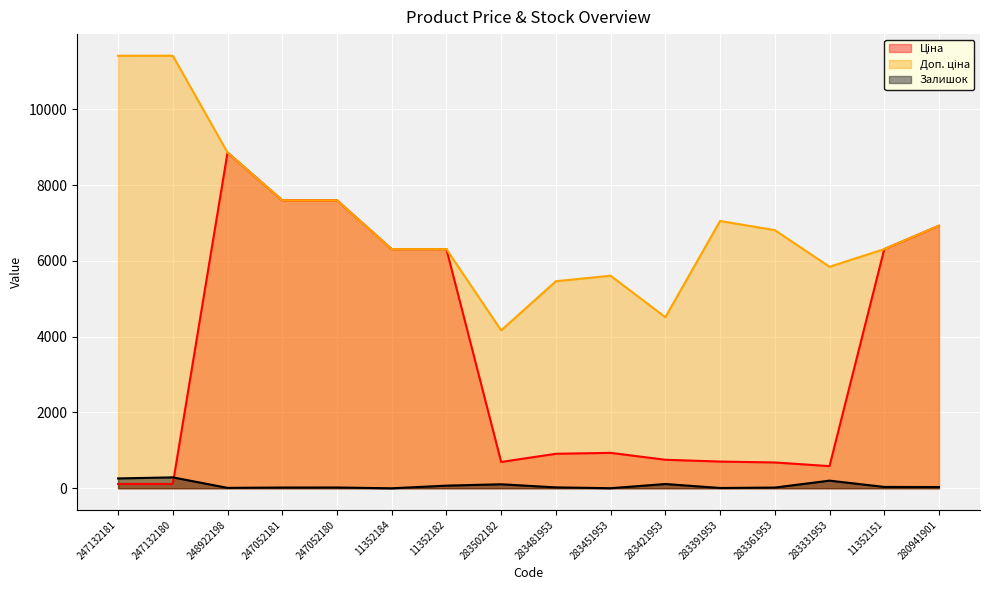

At which label does Доп. ціна first exceed 6809?

247132181